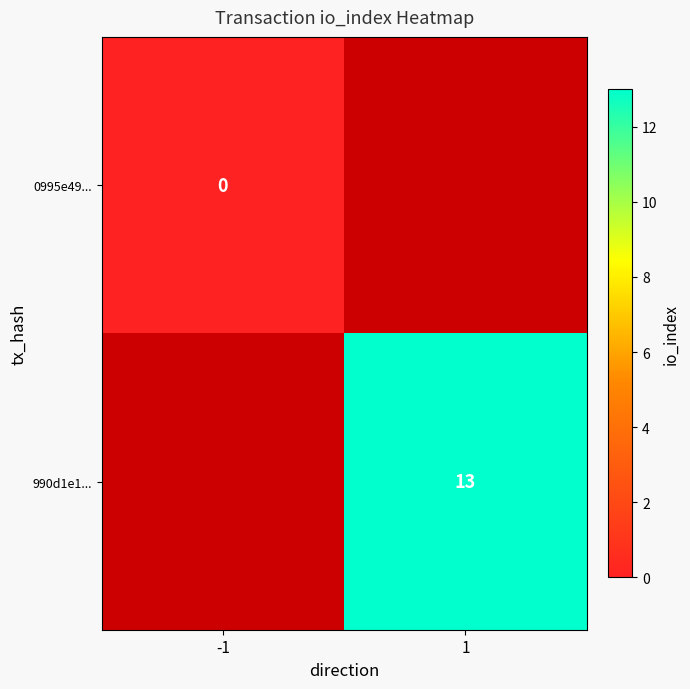

True or false: 990d1e1... has a value of 21 at 1.

False